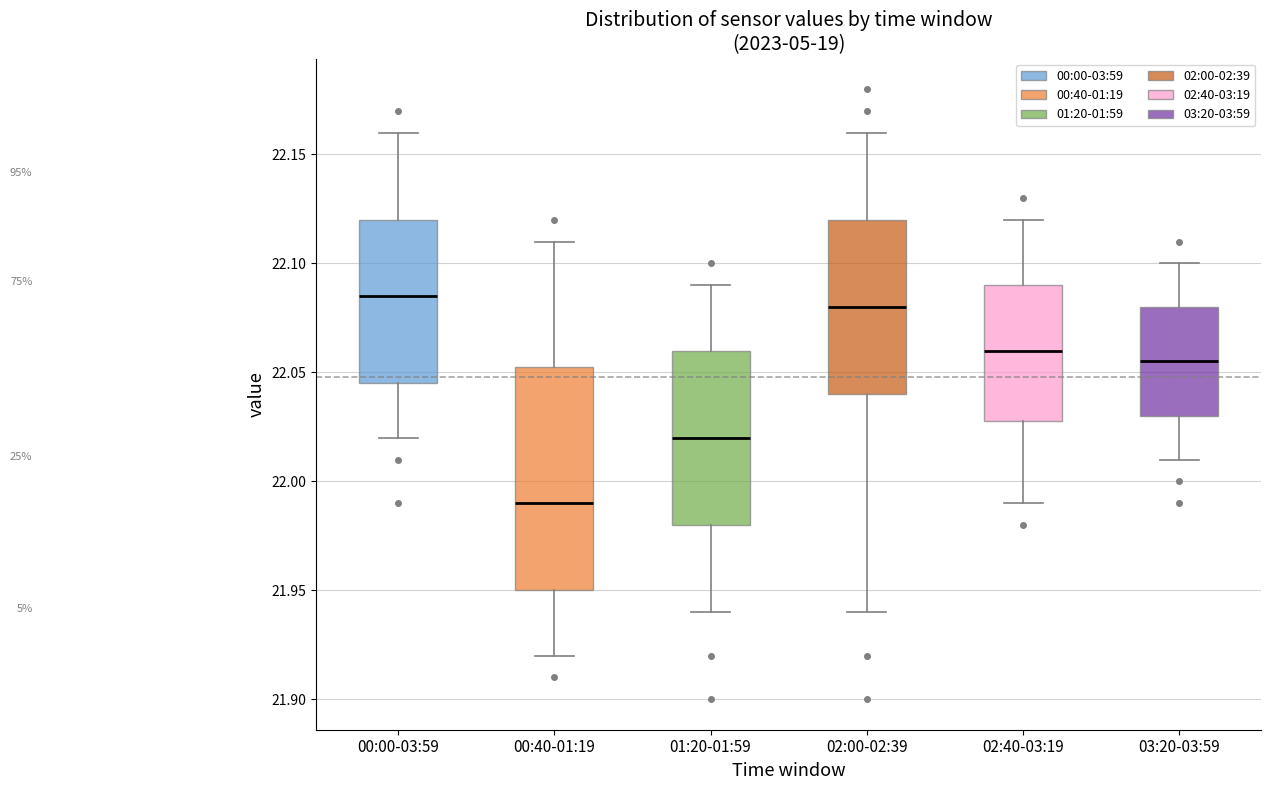

Where is the upper edge of the box for 00:00-03:59 on the y-axis? The values are not printed on the chart, so give them approximately, as read against the axis.

22.120